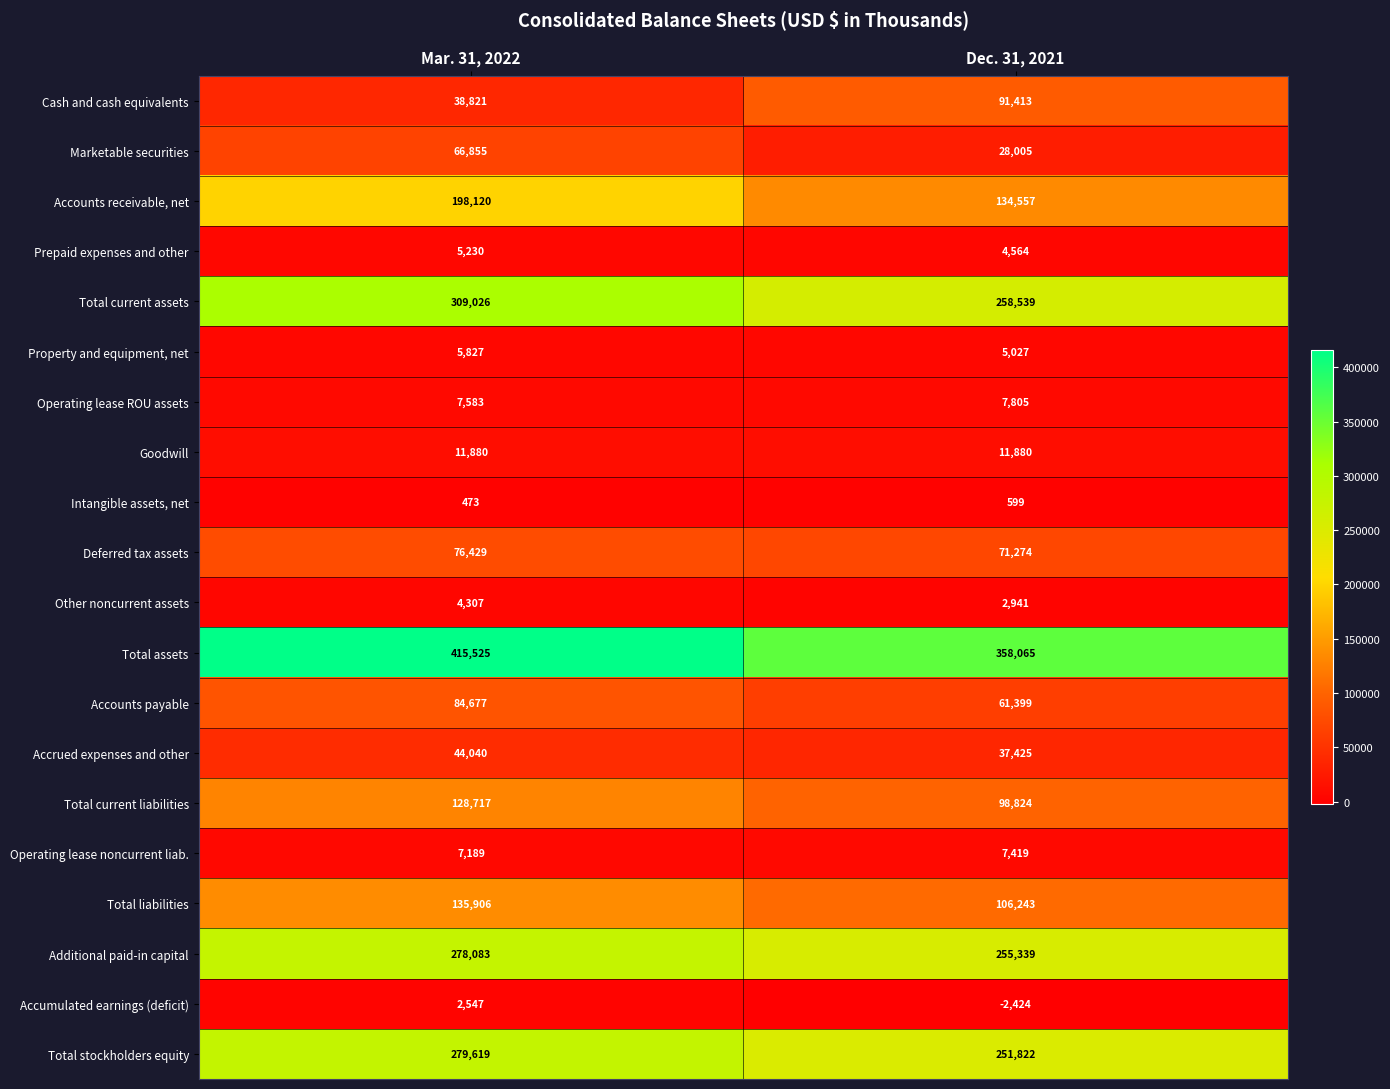

Is it true that Marketable securities equals 6591 at Dec. 31, 2021?

False